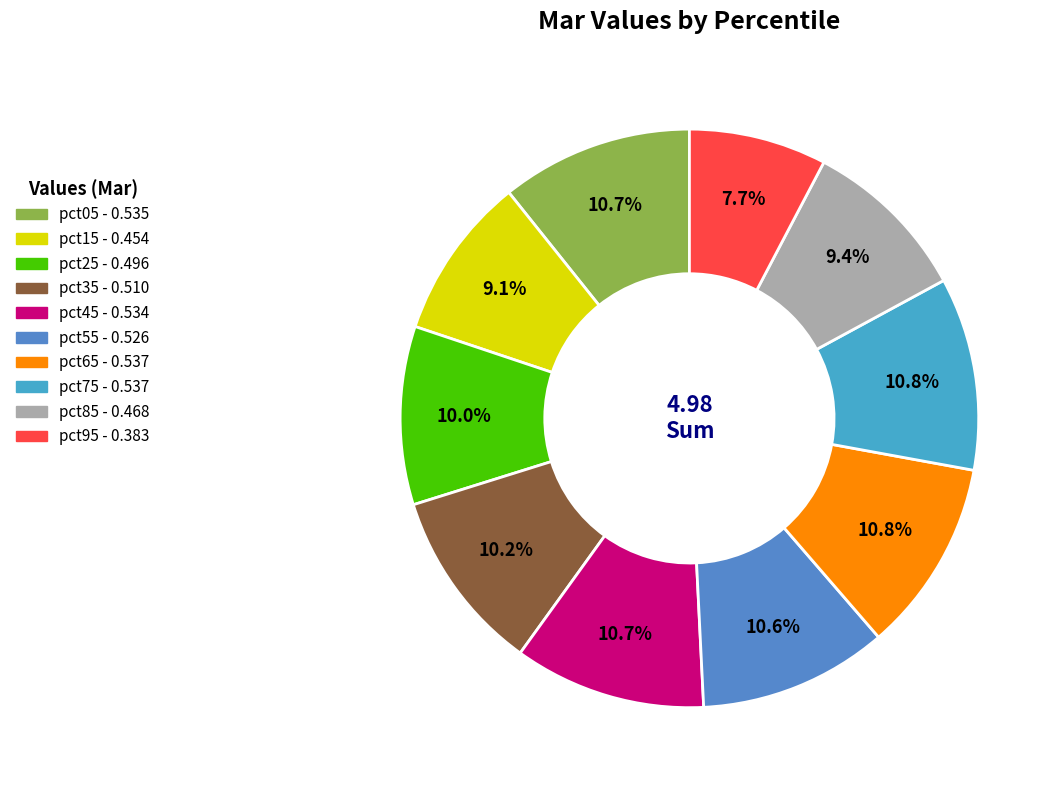

To the nearest percent, what is the combined percentage of pct85 and pct25?

19%